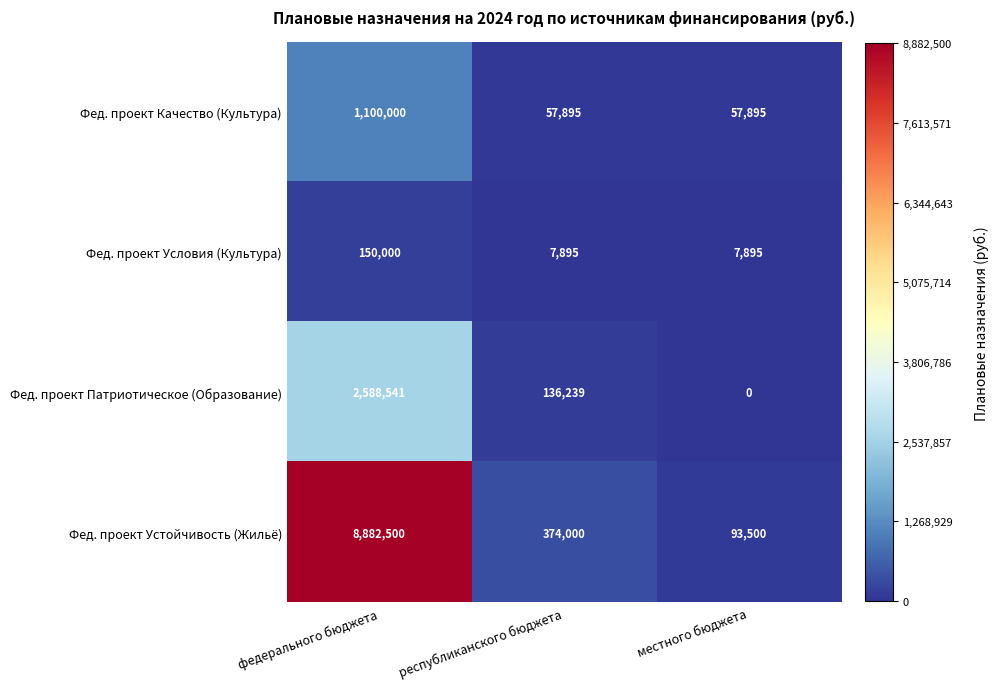

Reading right to left, extract all data points from this chart.

Фед. проект Качество (Культура): местного бюджета=57895	республиканского бюджета=57895	федерального бюджета=1100000
Фед. проект Условия (Культура): местного бюджета=7895	республиканского бюджета=7895	федерального бюджета=150000
Фед. проект Патриотическое (Образование): местного бюджета=0	республиканского бюджета=136239	федерального бюджета=2588541
Фед. проект Устойчивость (Жильё): местного бюджета=93500	республиканского бюджета=374000	федерального бюджета=8882500